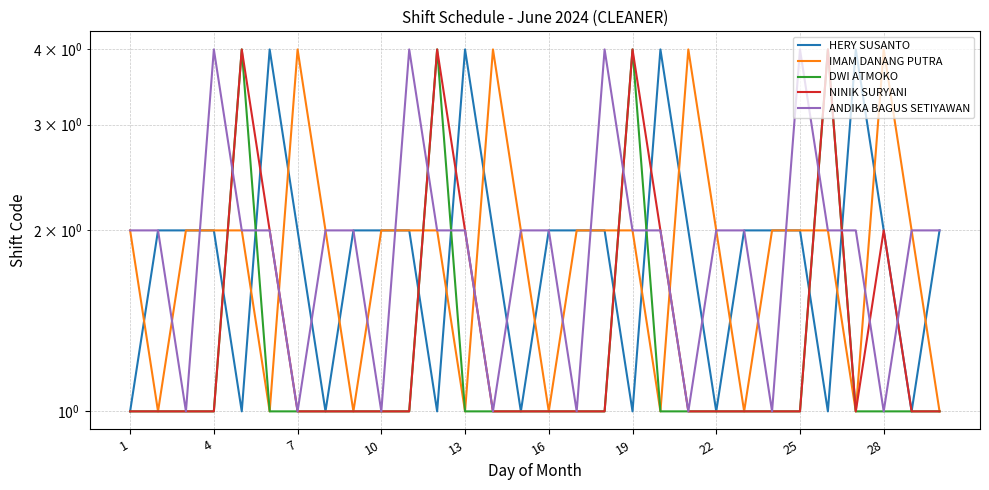

What is the difference between the maximum and minimum values in the IMAM DANANG PUTRA series?

3